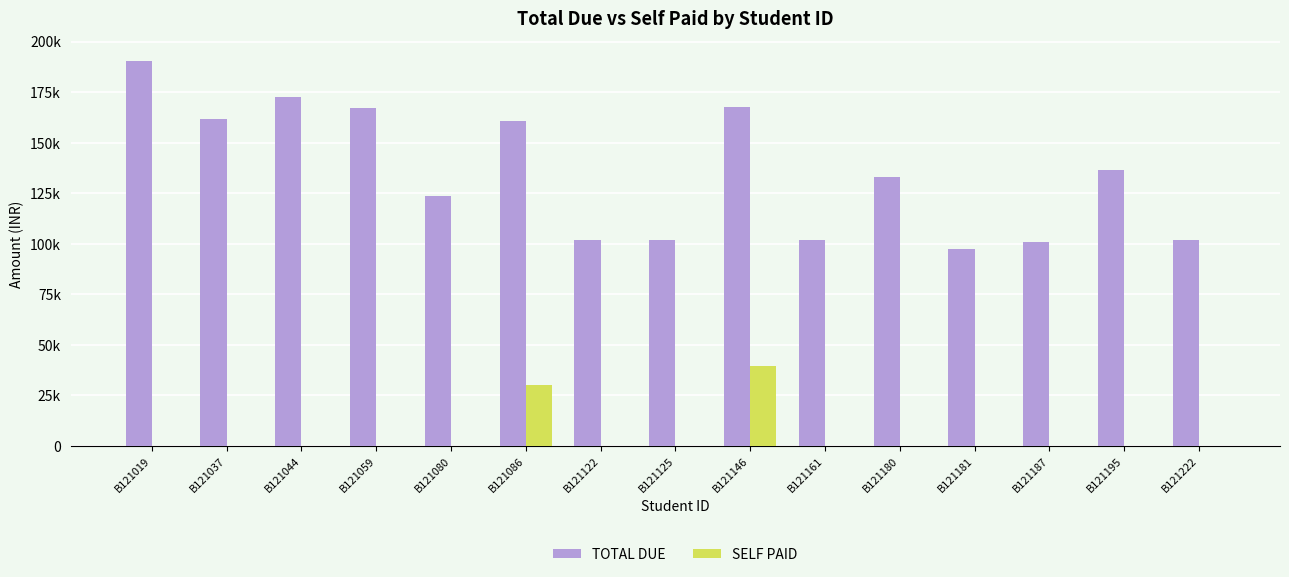

Where is TOTAL DUE nearest to the value 143946?

B121195